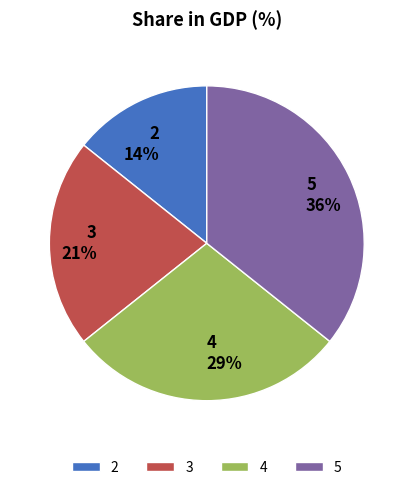

Between 4 and 2, which is larger?

4